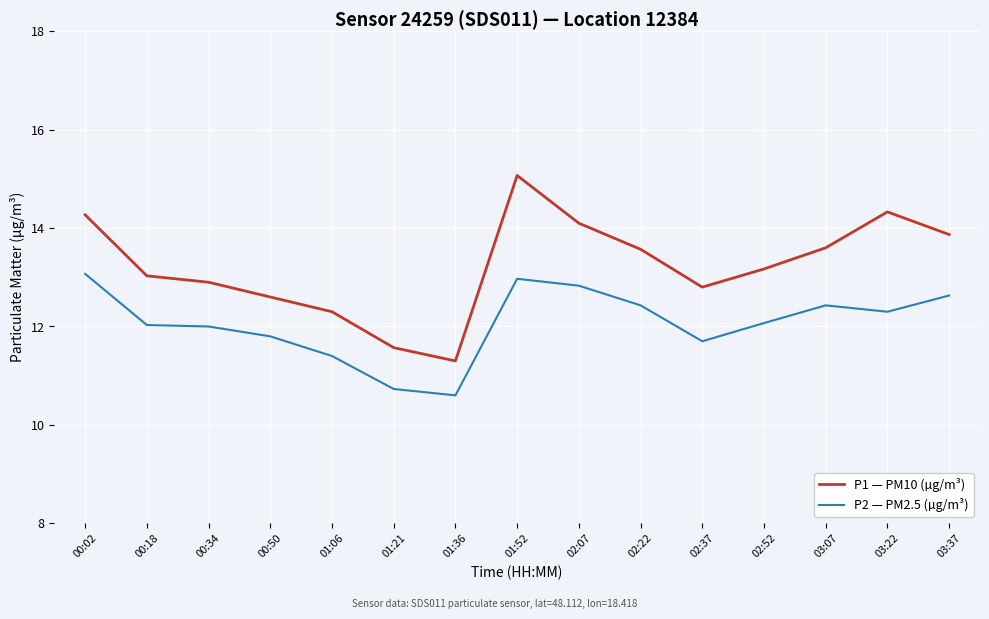

Reading left to right, transcribe all the data shown in this chart.

P1 — PM10 (µg/m³): 00:02=14.3	00:18=13.0	00:34=12.9	00:50=12.6	01:06=12.3	01:21=11.6	01:36=11.3	01:52=15.1	02:07=14.1	02:22=13.6	02:37=12.8	02:52=13.2	03:07=13.6	03:22=14.3	03:37=13.9
P2 — PM2.5 (µg/m³): 00:02=13.1	00:18=12.0	00:34=12.0	00:50=11.8	01:06=11.4	01:21=10.7	01:36=10.6	01:52=13.0	02:07=12.8	02:22=12.4	02:37=11.7	02:52=12.1	03:07=12.4	03:22=12.3	03:37=12.6